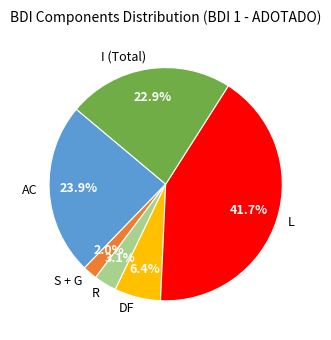

Is S + G the majority of the pie?

No